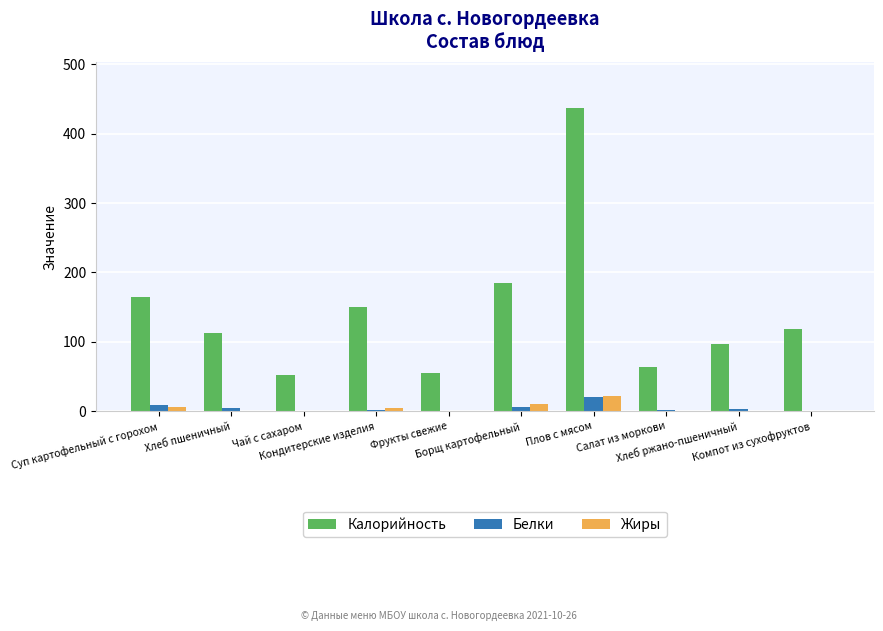

Which series has the largest total across all categories?

Калорийность